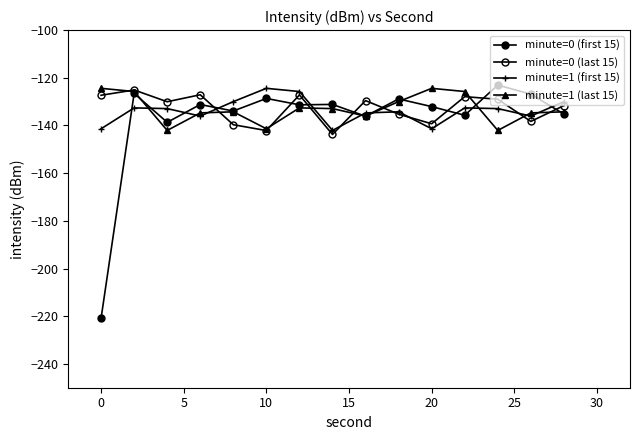

How many series are shown in this chart?

4